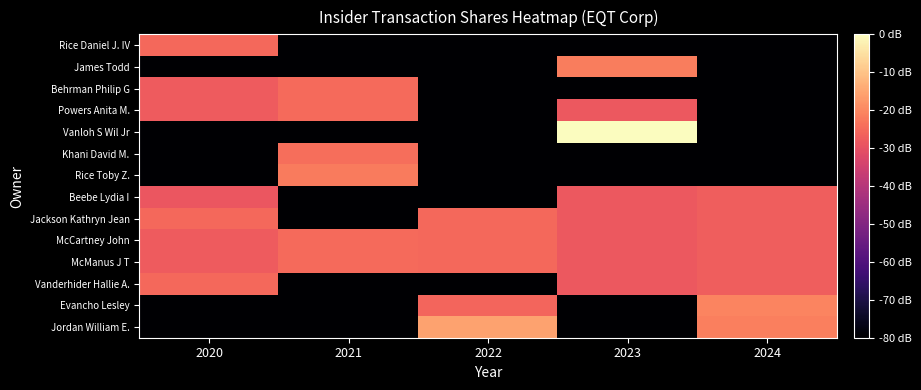

Rank the series by their maximum value, from lowest to highest.

Beebe Lydia I, Vanderhider Hallie A., Jackson Kathryn Jean, Rice Daniel J. IV, McManus J T, McCartney John, Powers Anita M., Behrman Philip G, Khani David M., Rice Toby Z., James Todd, Evancho Lesley, Jordan William E., Vanloh S Wil Jr